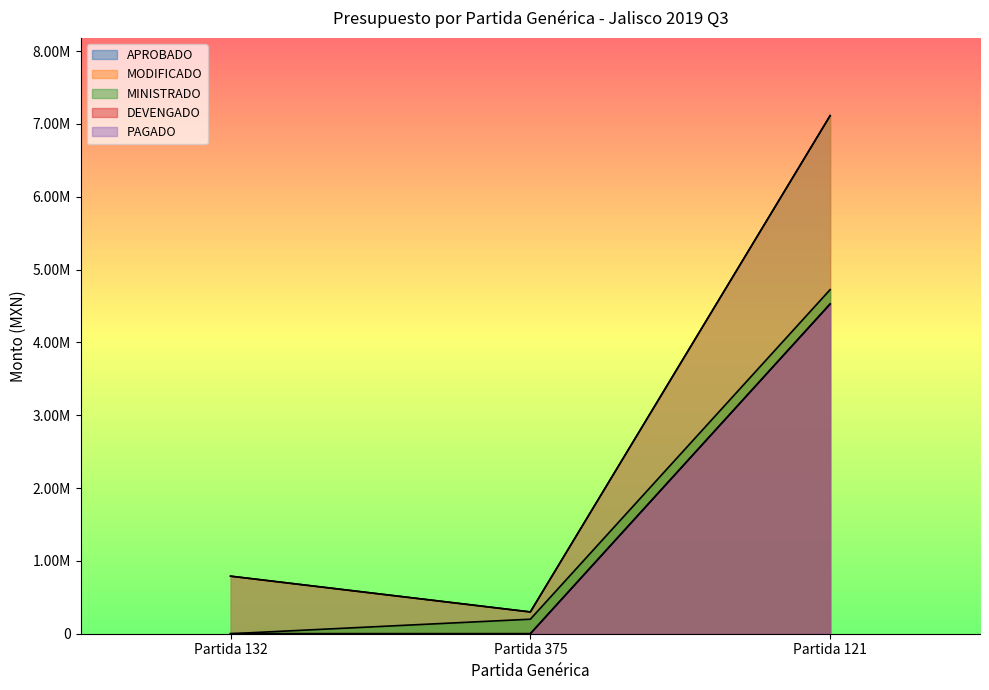

How many values in PAGADO are above zero?

1